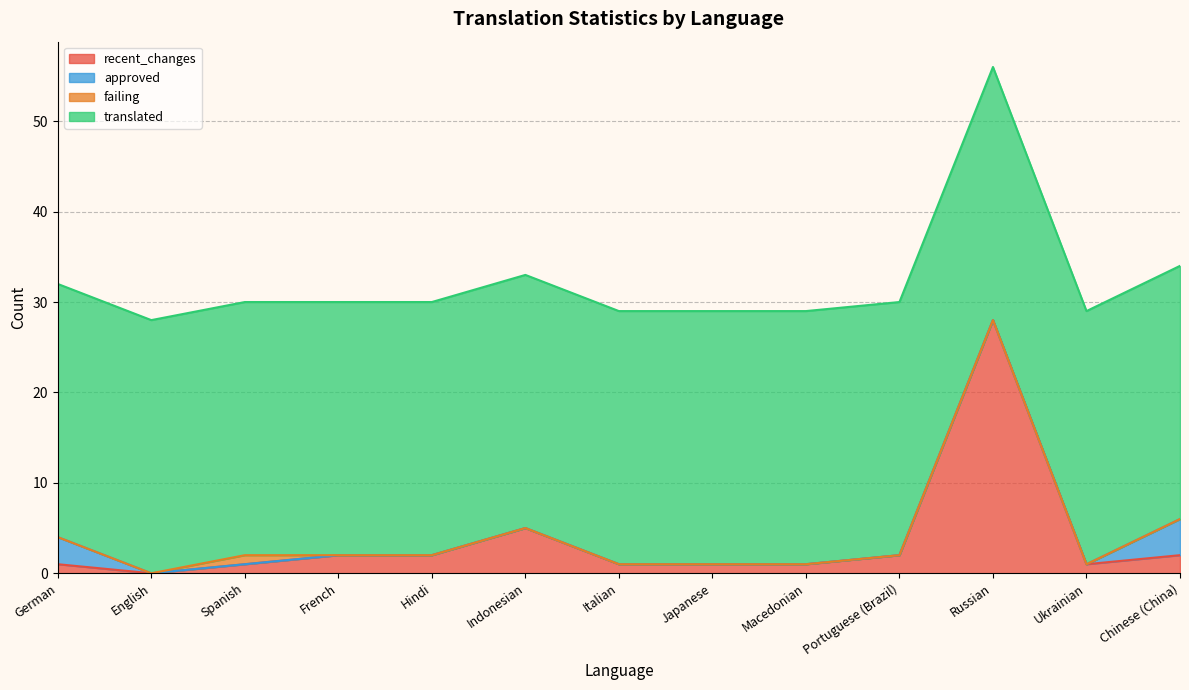

What is the approximate value of failing at Spanish?

1